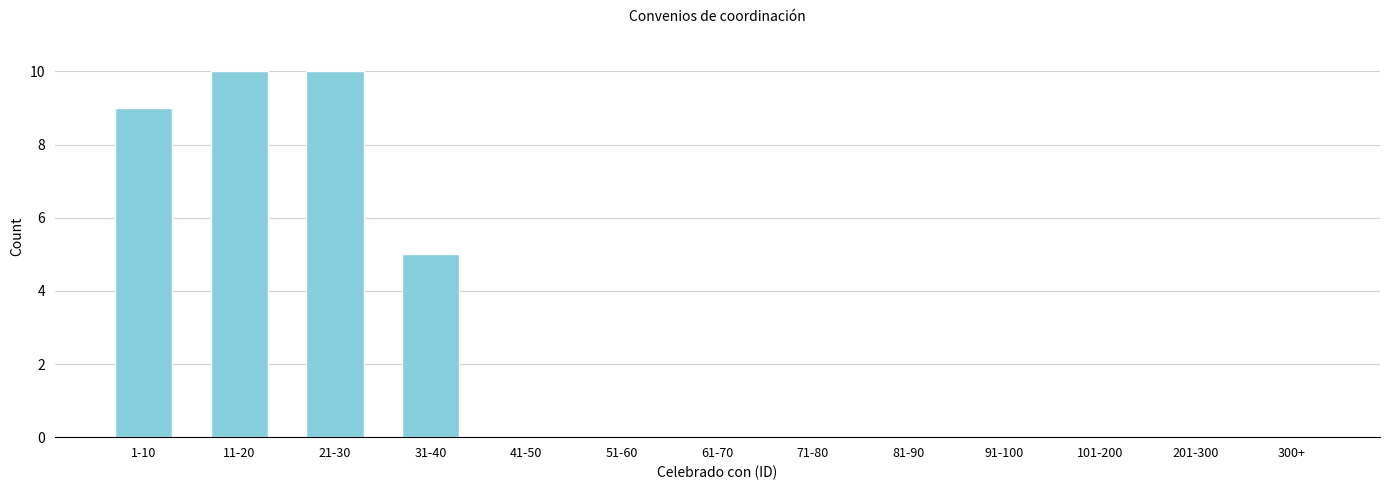

Reading right to left, extract all data points from this chart.

300+=0	201-300=0	101-200=0	91-100=0	81-90=0	71-80=0	61-70=0	51-60=0	41-50=0	31-40=5	21-30=10	11-20=10	1-10=9